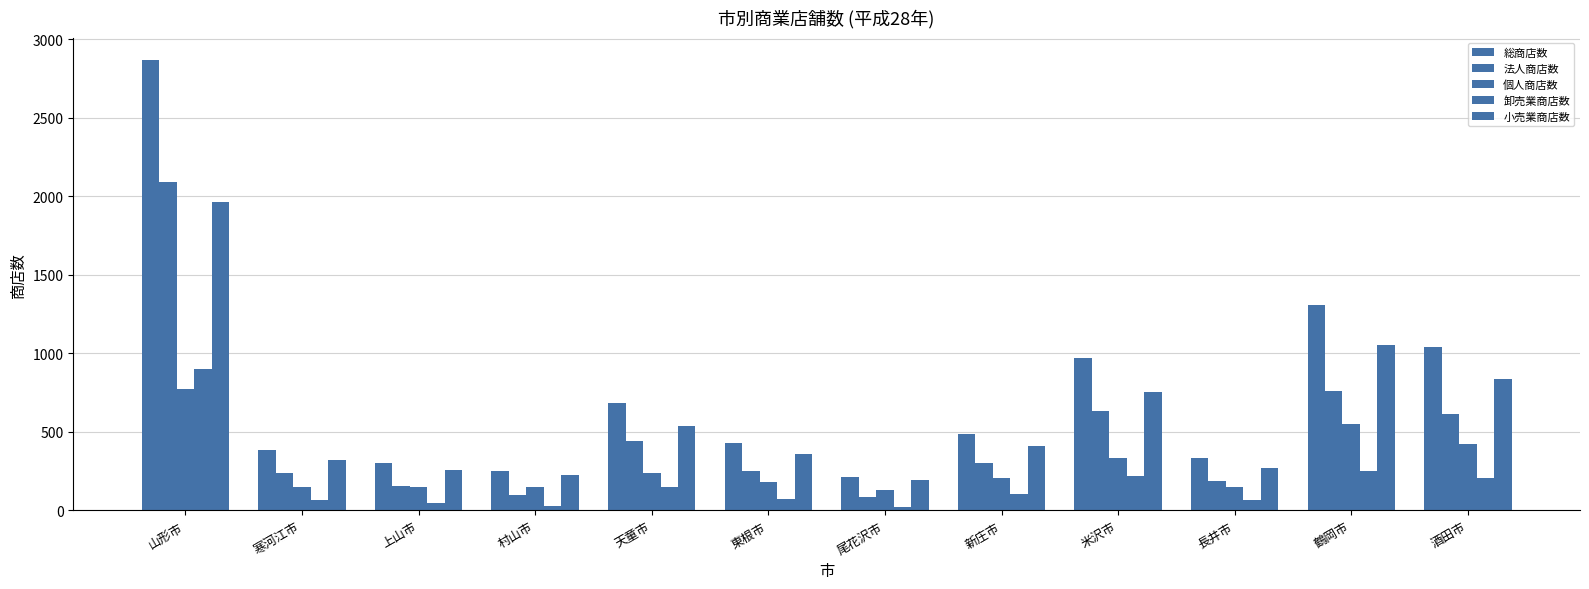

Reading right to left, transcribe all the data shown in this chart.

総商店数: 酒田市=1043	鶴岡市=1310	長井市=337	米沢市=968	新庄市=485	尾花沢市=214	東根市=430	天童市=684	村山市=253	上山市=305	寒河江市=386	山形市=2866
法人商店数: 酒田市=617	鶴岡市=759	長井市=189	米沢市=634	新庄市=302	尾花沢市=84	東根市=249	天童市=444	村山市=101	上山市=155	寒河江市=237	山形市=2090
個人商店数: 酒田市=426	鶴岡市=551	長井市=148	米沢市=334	新庄市=208	尾花沢市=130	東根市=181	天童市=240	村山市=152	上山市=150	寒河江市=149	山形市=776
卸売業商店数: 酒田市=205	鶴岡市=254	長井市=64	米沢市=217	新庄市=102	尾花沢市=22	東根市=72	天童市=147	村山市=29	上山市=45	寒河江市=65	山形市=902
小売業商店数: 酒田市=838	鶴岡市=1056	長井市=273	米沢市=751	新庄市=408	尾花沢市=192	東根市=358	天童市=537	村山市=224	上山市=260	寒河江市=321	山形市=1964